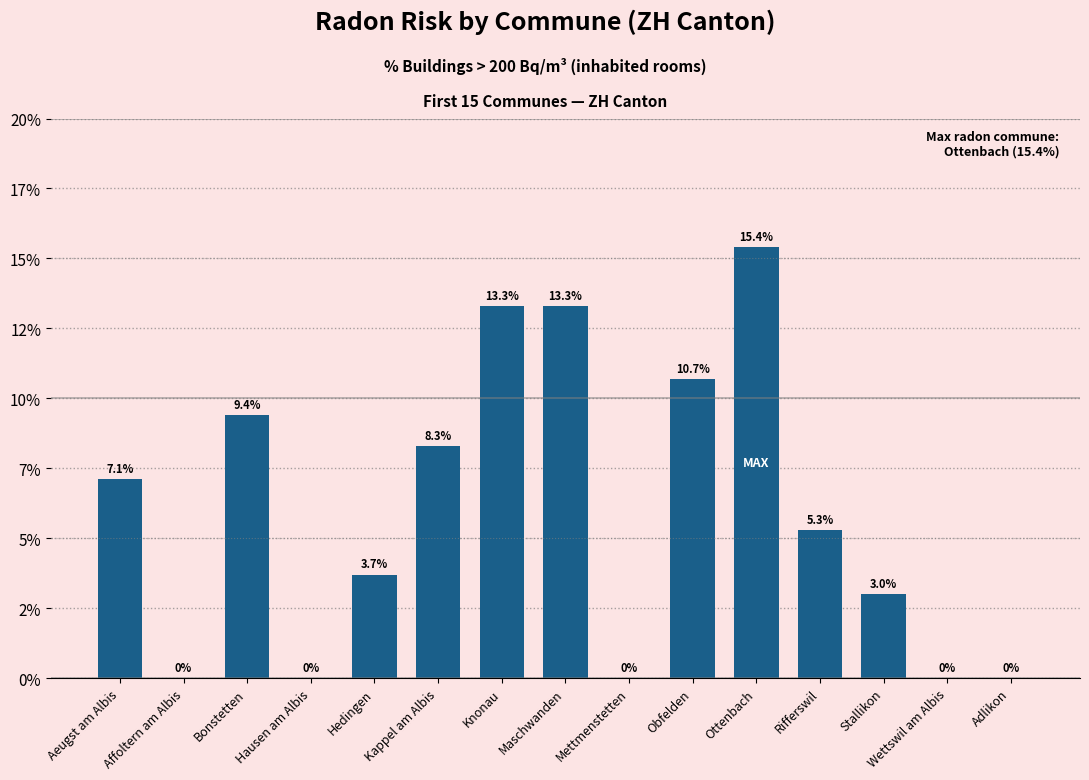

List the labels in order of value, smallest first.

Affoltern am Albis, Hausen am Albis, Mettmenstetten, Wettswil am Albis, Adlikon, Stallikon, Hedingen, Rifferswil, Aeugst am Albis, Kappel am Albis, Bonstetten, Obfelden, Knonau, Maschwanden, Ottenbach